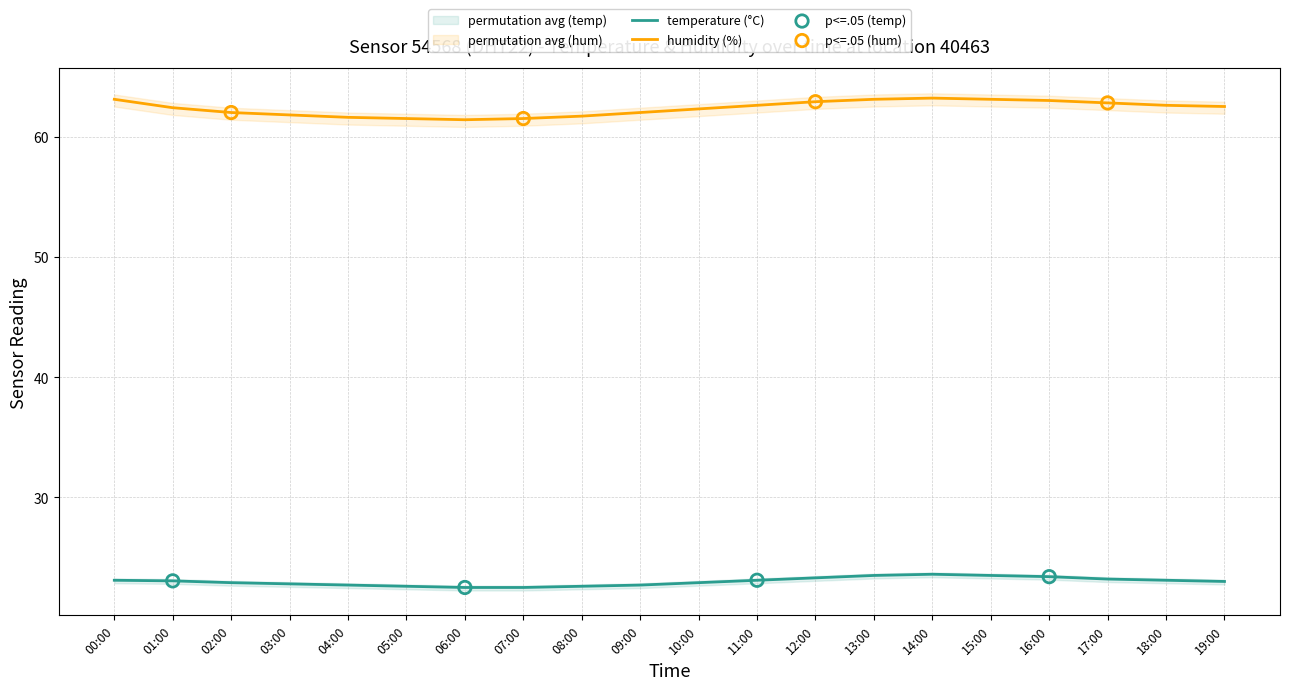

Which series contains the lowest Y value?

temperature